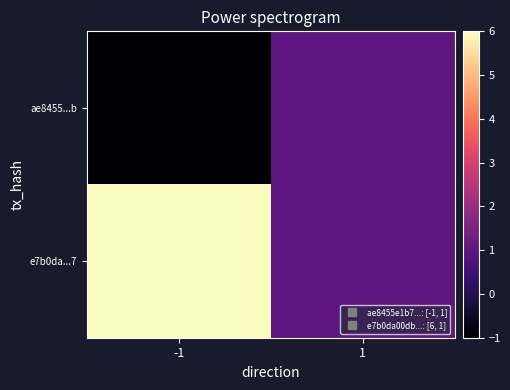

Between 1 and -1, which is larger?

1